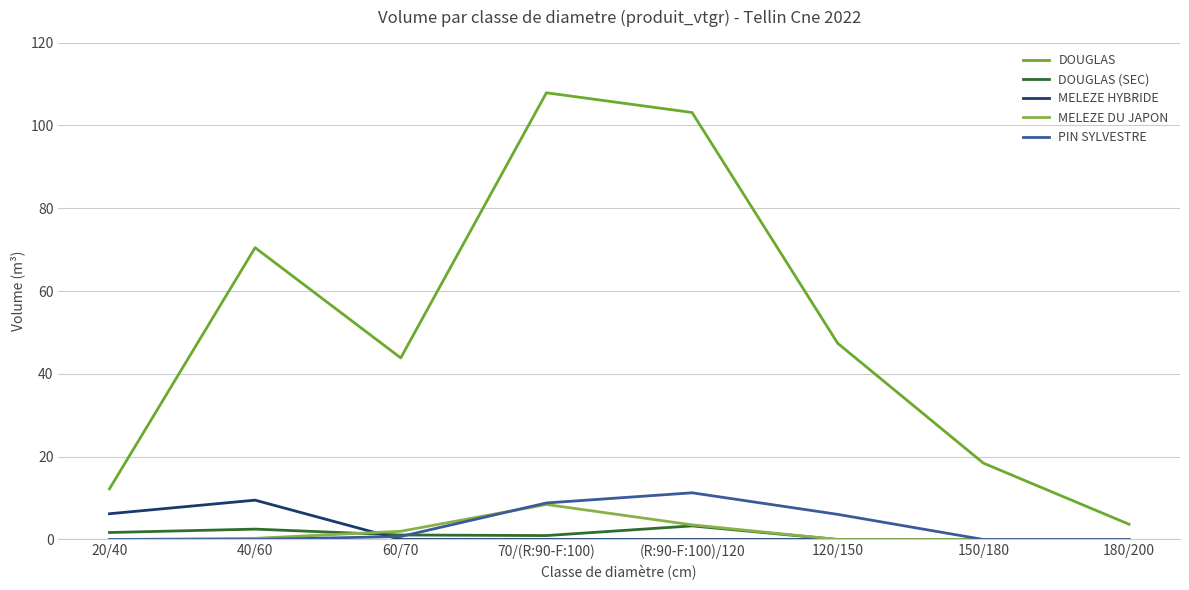

What is the lowest value of the DOUGLAS series?

3.7